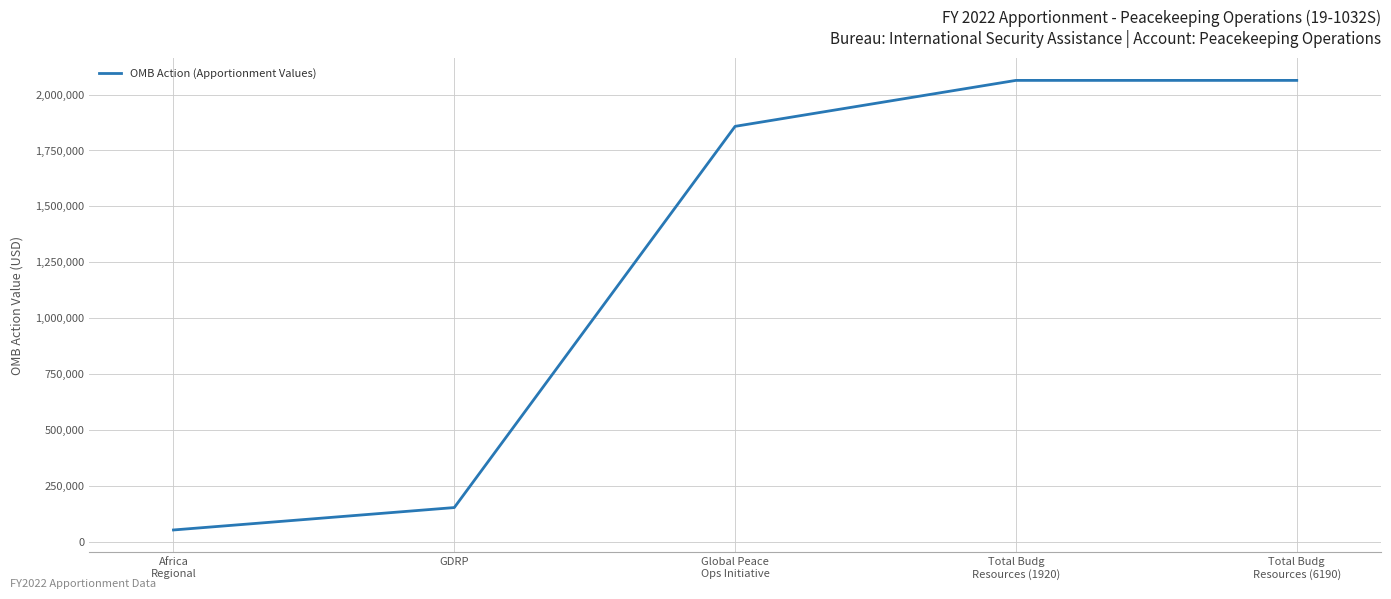

True or false: there are more than 2 points higher than both neighbors.

False